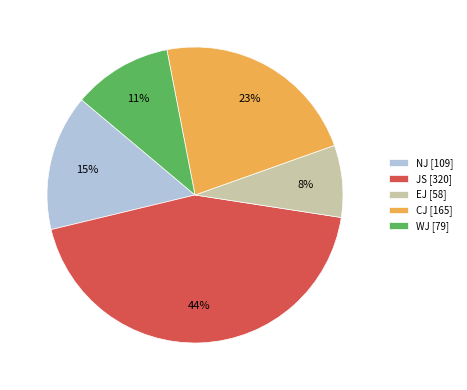

To the nearest percent, what percentage of the pie is CJ?

23%